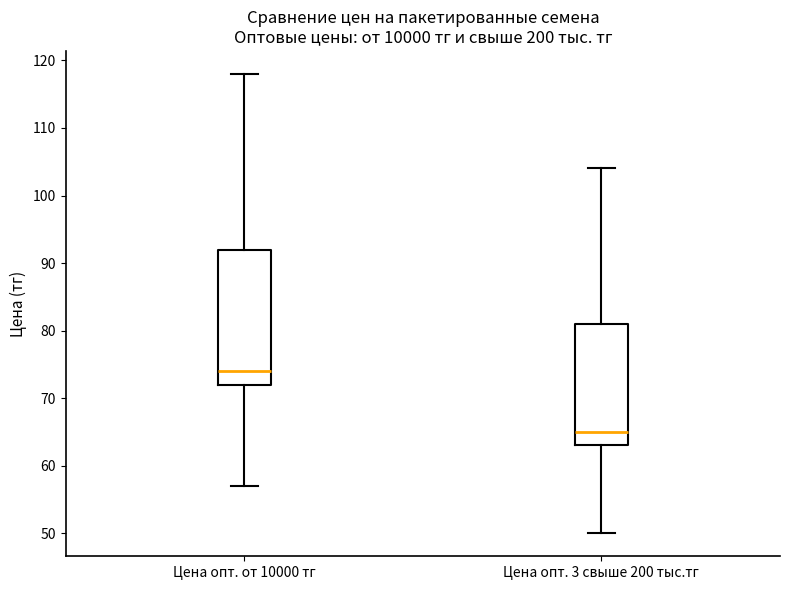

Where does the lower whisker of the box for Цена опт. 3 свыше 200 тыс.тг end on the y-axis? The values are not printed on the chart, so give them approximately, as read against the axis.

50